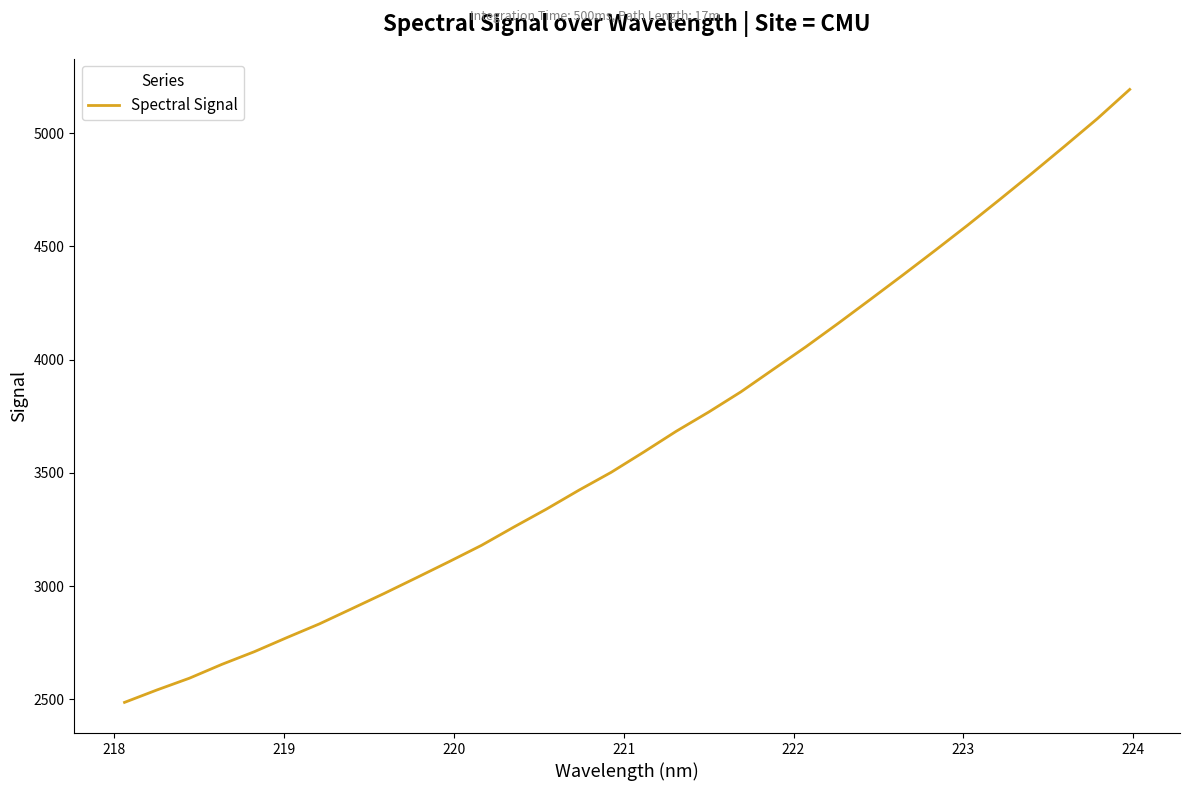

What is the difference between the maximum and minimum values?

2705.9